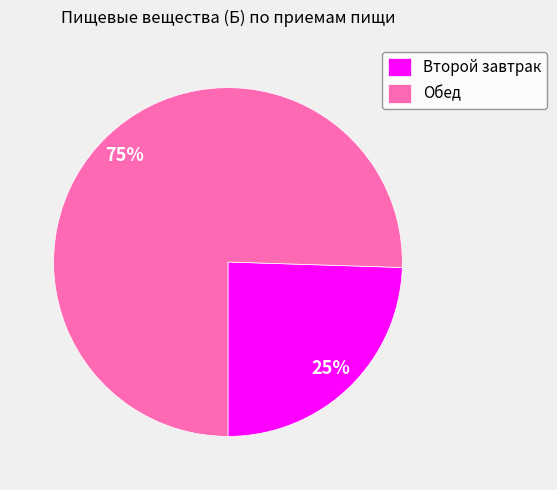

How many slices are in this pie chart?

2